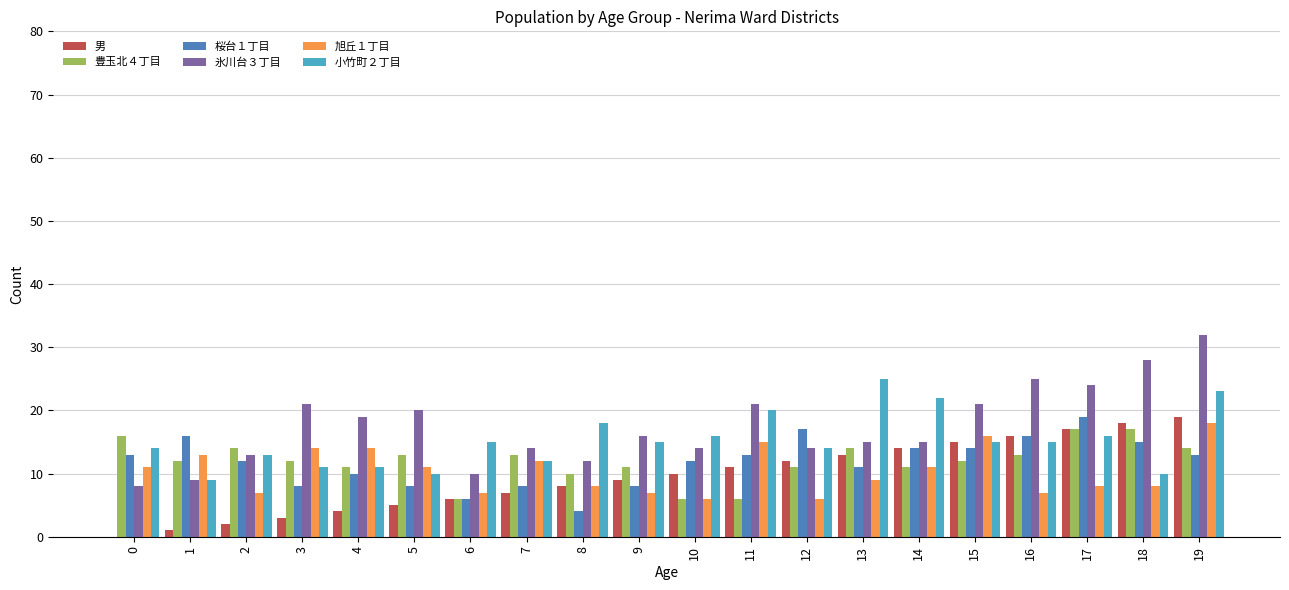

True or false: 小竹町２丁目 has a value of 23 at 19.

True